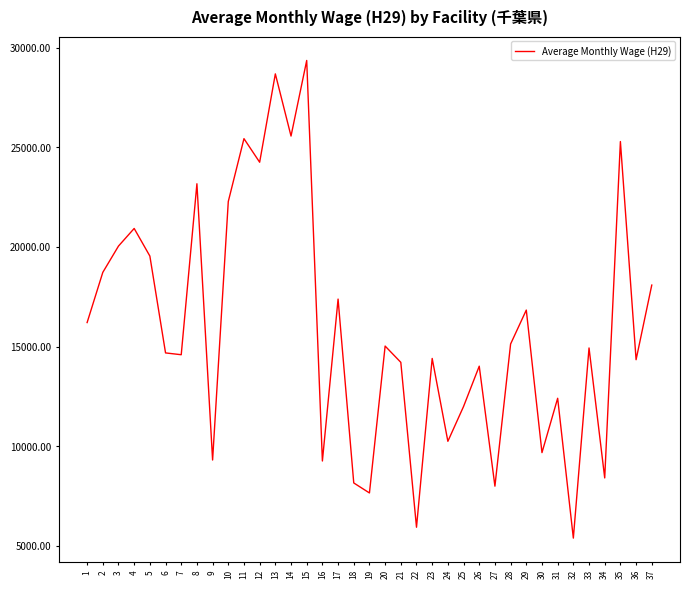

How many interior local peaks (higher than both neighbors) does the data have?

13